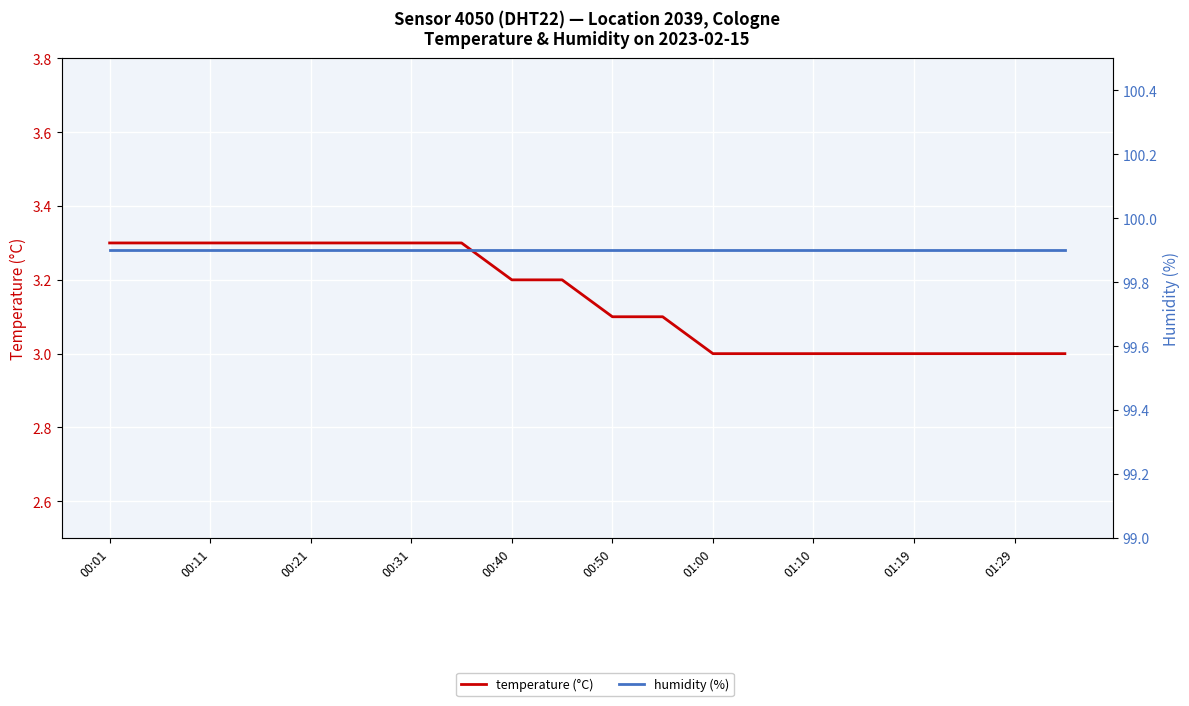

What is the average value of the temperature (°C) series?

3.1